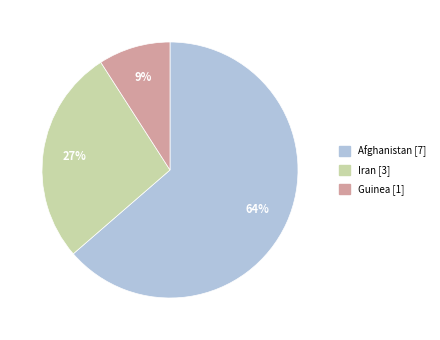

To the nearest percent, what is the average slice percentage?

33%